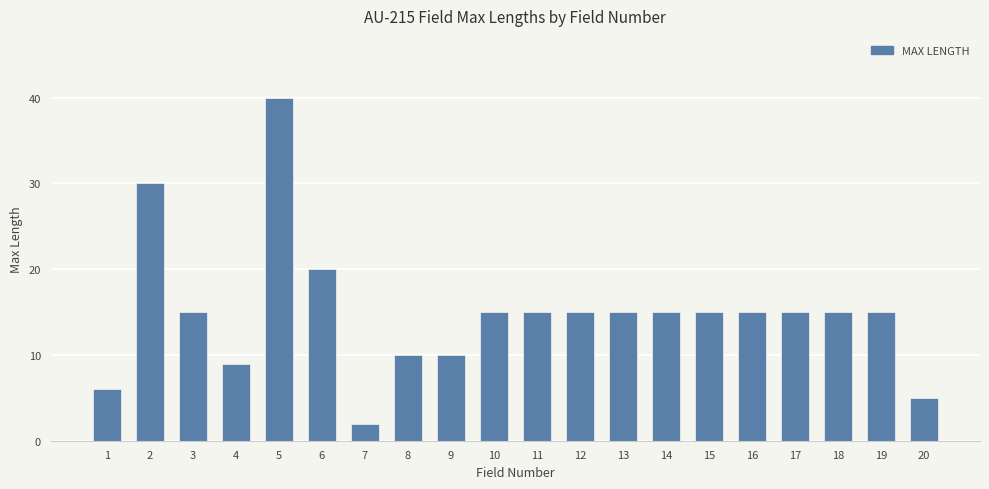

What is the smallest value displayed?

2